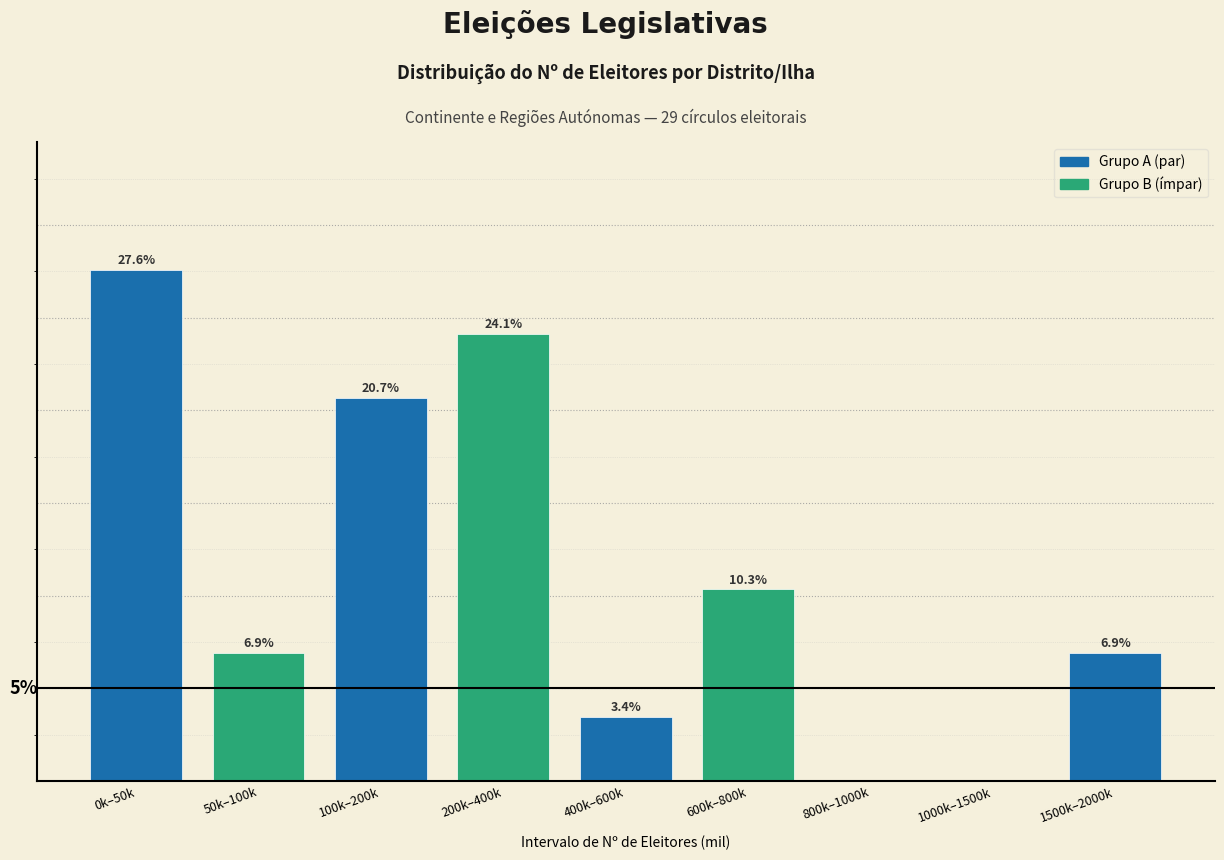

Where is the data nearest to the value 13?

600k–800k